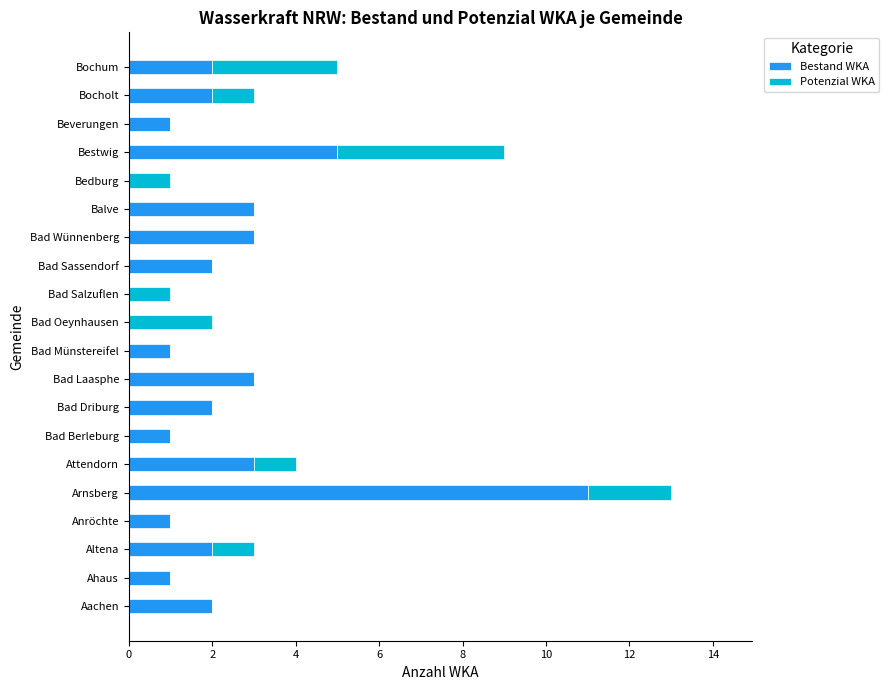

The Bestand WKA series shows 3 at Bad Wünnenberg. True or false?

True